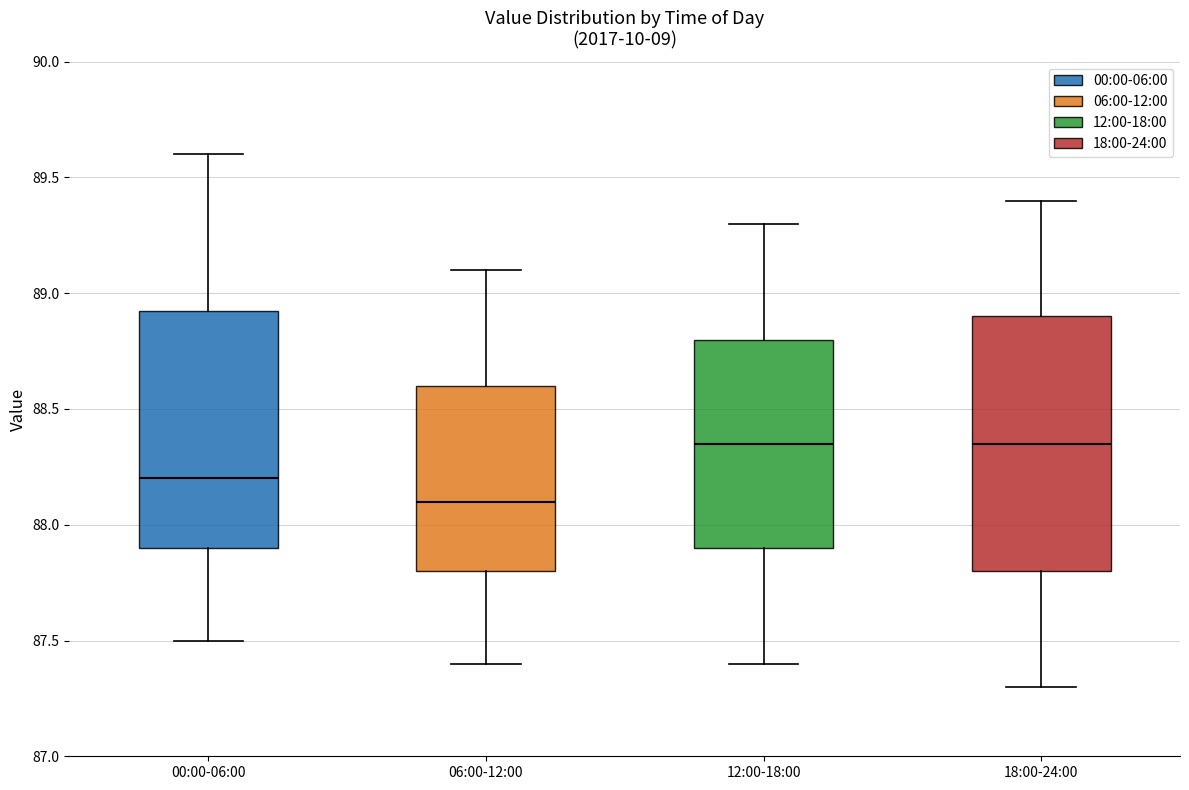

Which box's median line is the lowest?

06:00-12:00